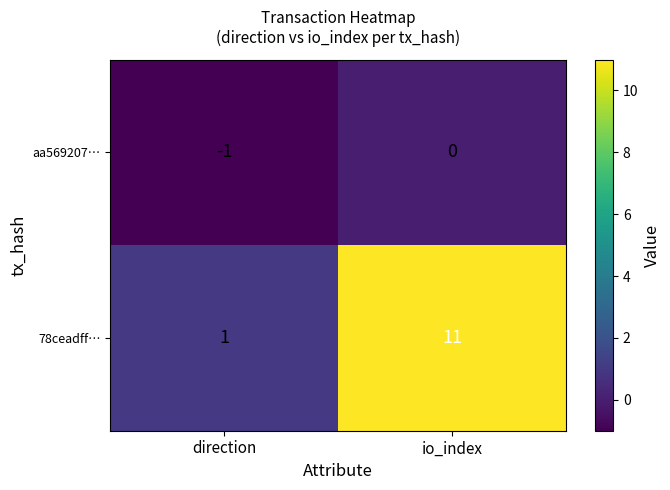

At which category does the chart reach its minimum across all series?

direction